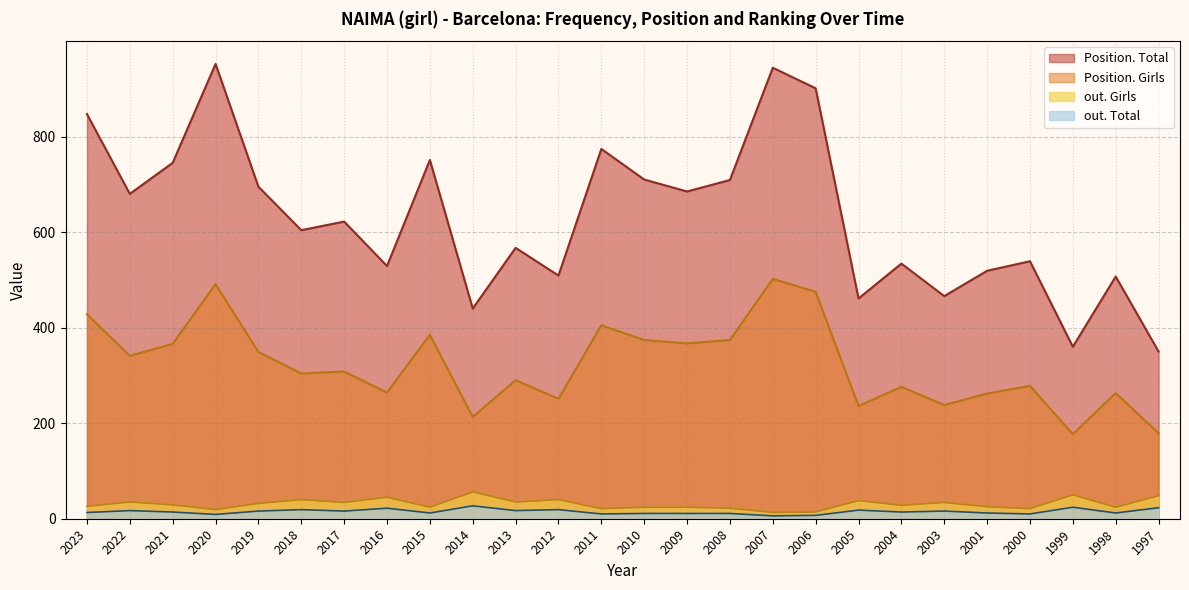

At which category does the chart reach its minimum across all series?

2007